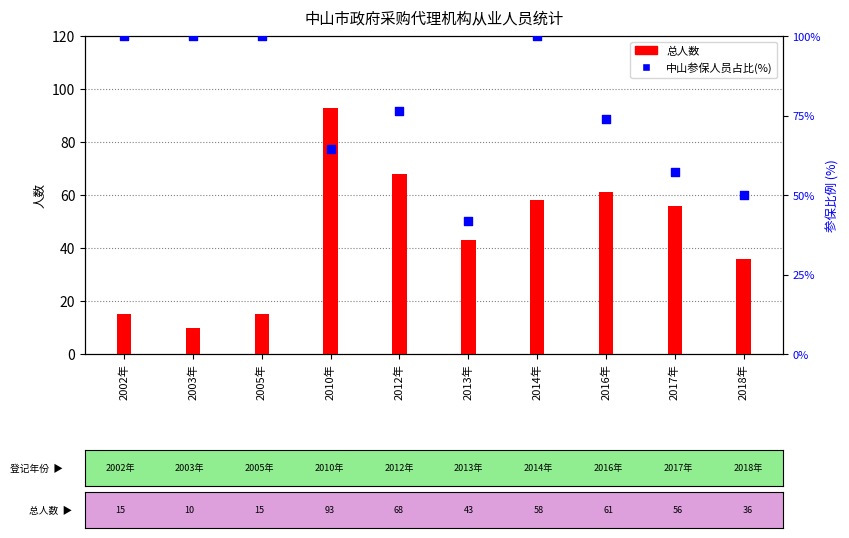

Which series has the widest spread of Y values?

总人数